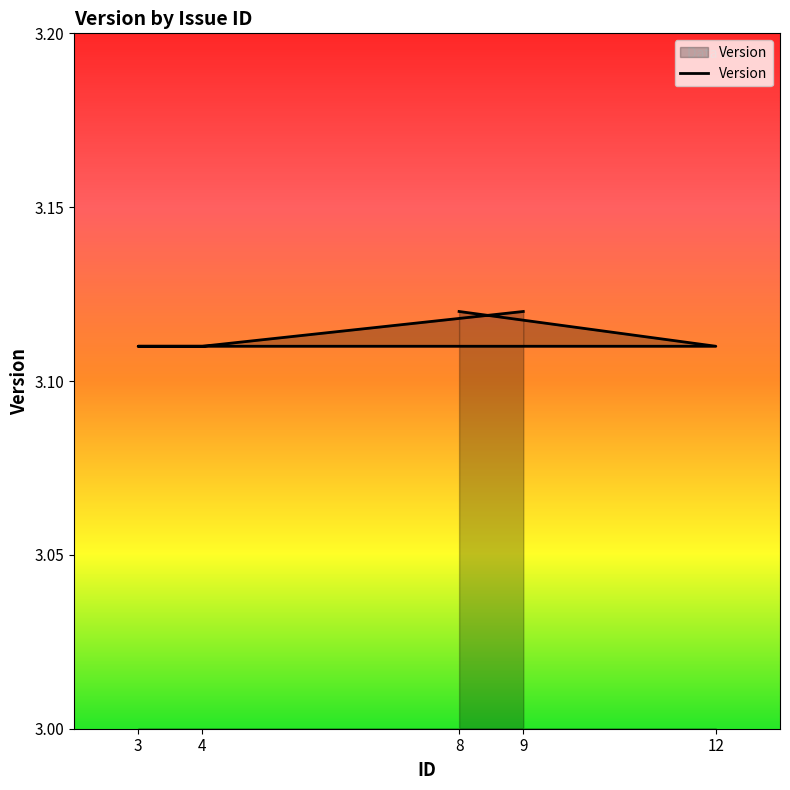

Which category has the lowest value across all series?

12